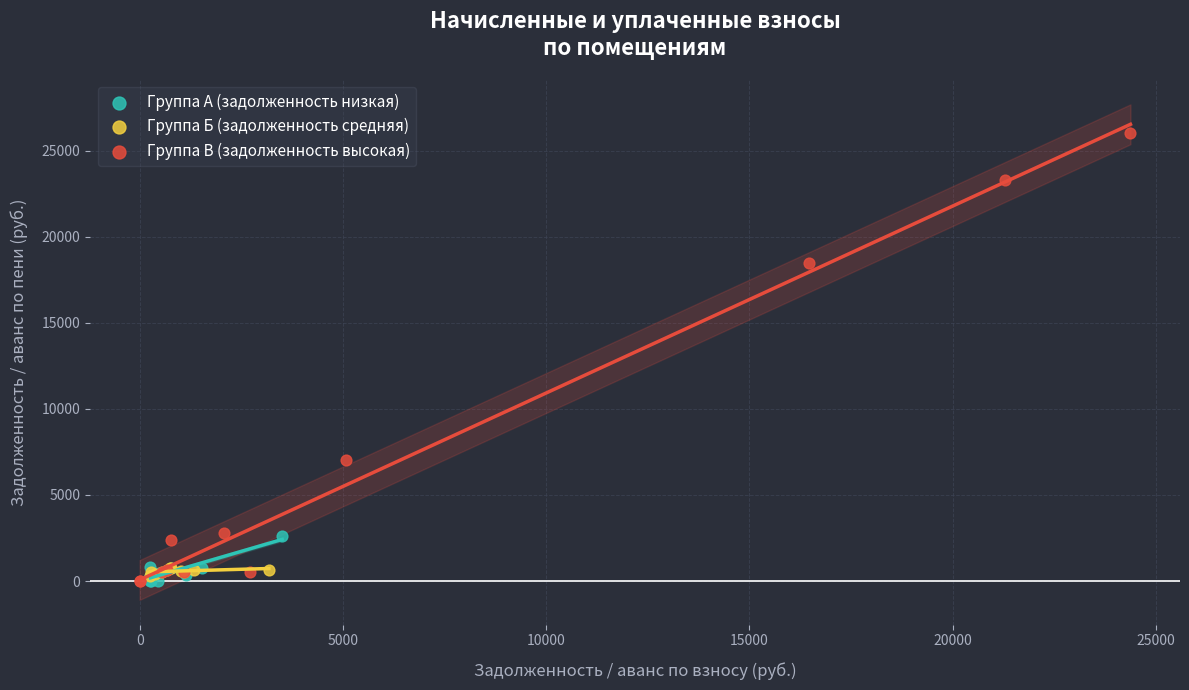

Which series reaches the maximum Y coordinate?

Группа В (задолженность высокая)